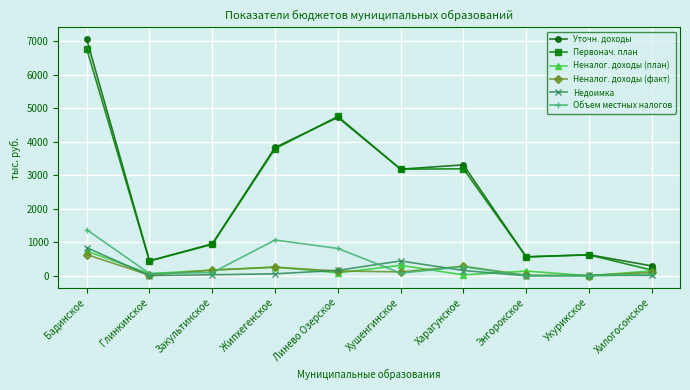

At which category does the chart reach its peak across all series?

Бадинское